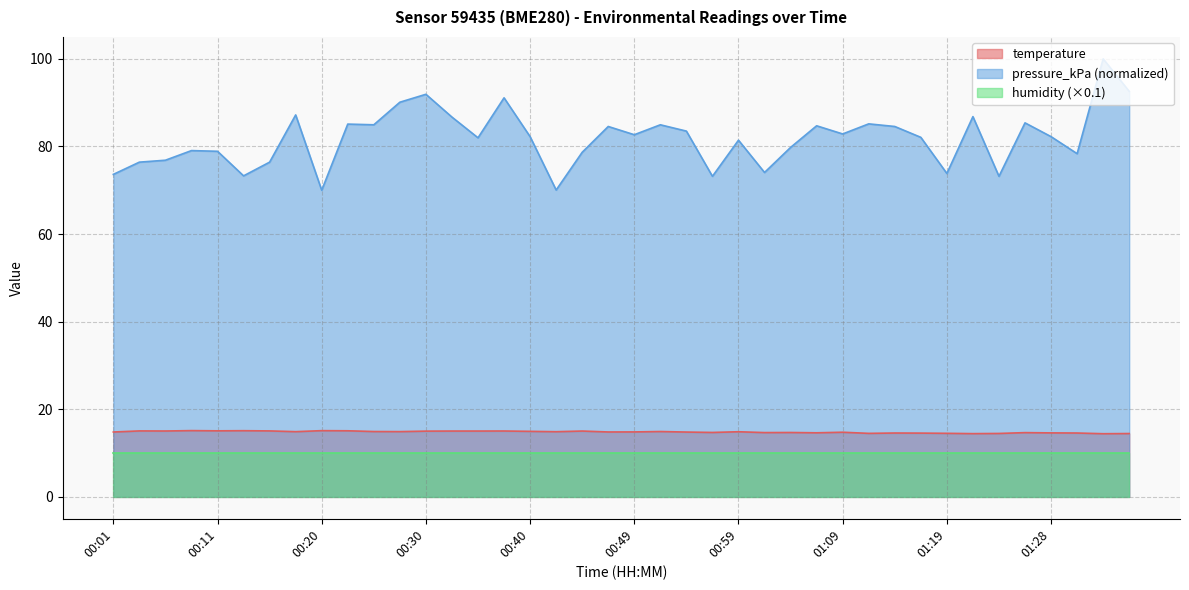

Where does the pressure_kPa series first go above 82?

00:18